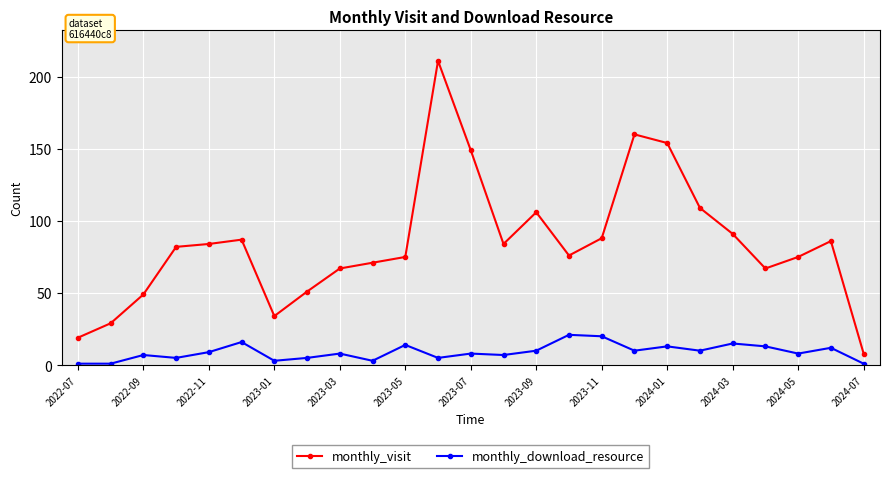

What is the difference between the maximum and second lowest values in the monthly_download_resource series?

20